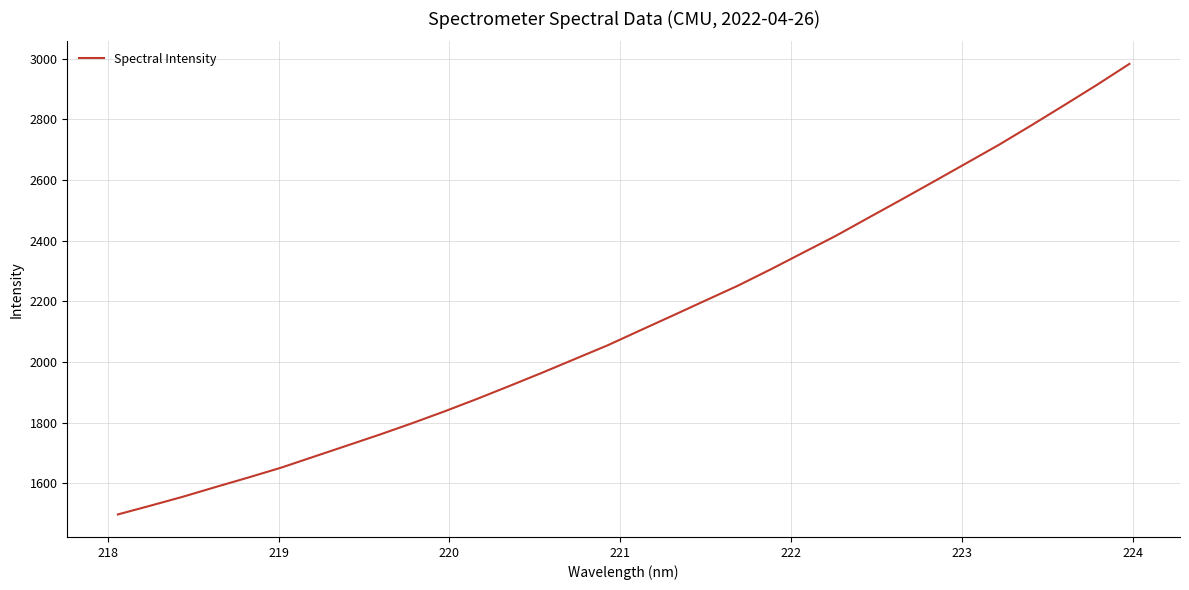

What is the smallest value displayed?

1497.1